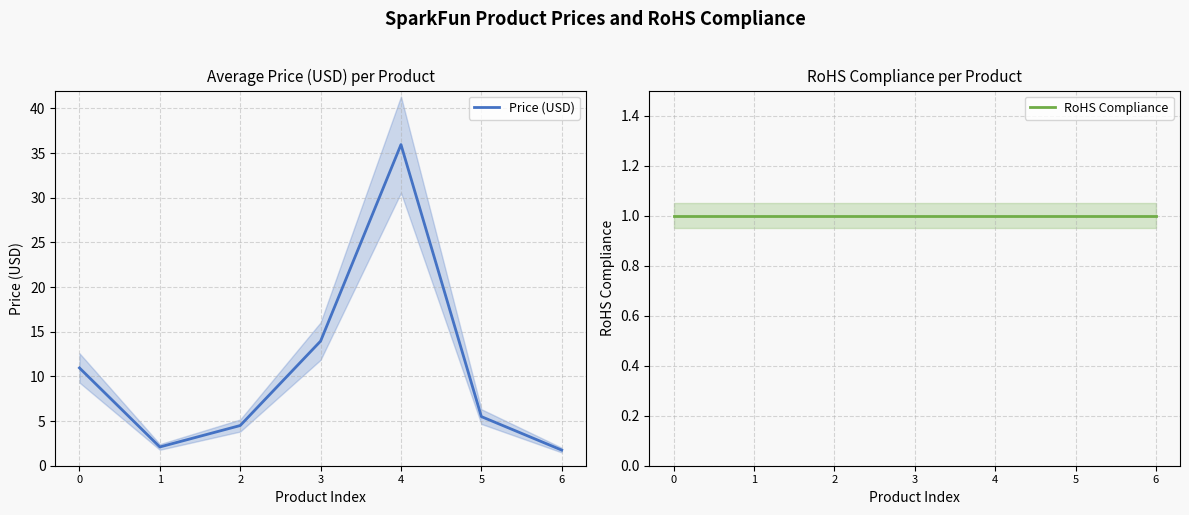

How many lines are shown in the chart?

2